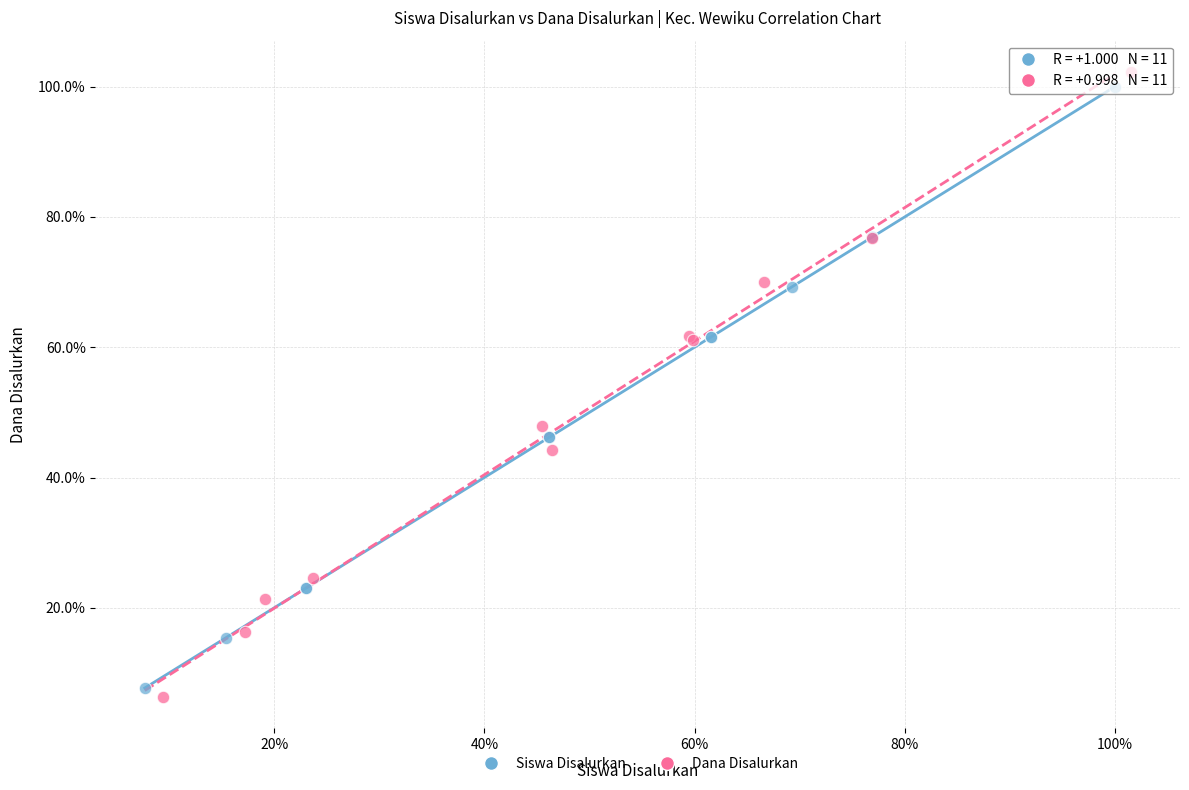

What are all the series names shown in the legend?

Siswa Disalurkan, Dana Disalurkan